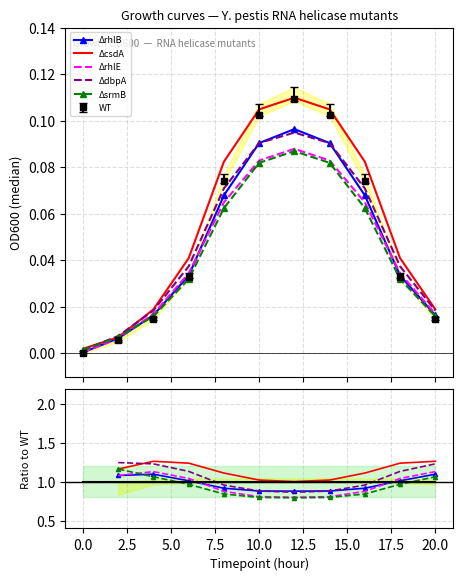

How many intersections are there between WT and ΔdbpA?

2